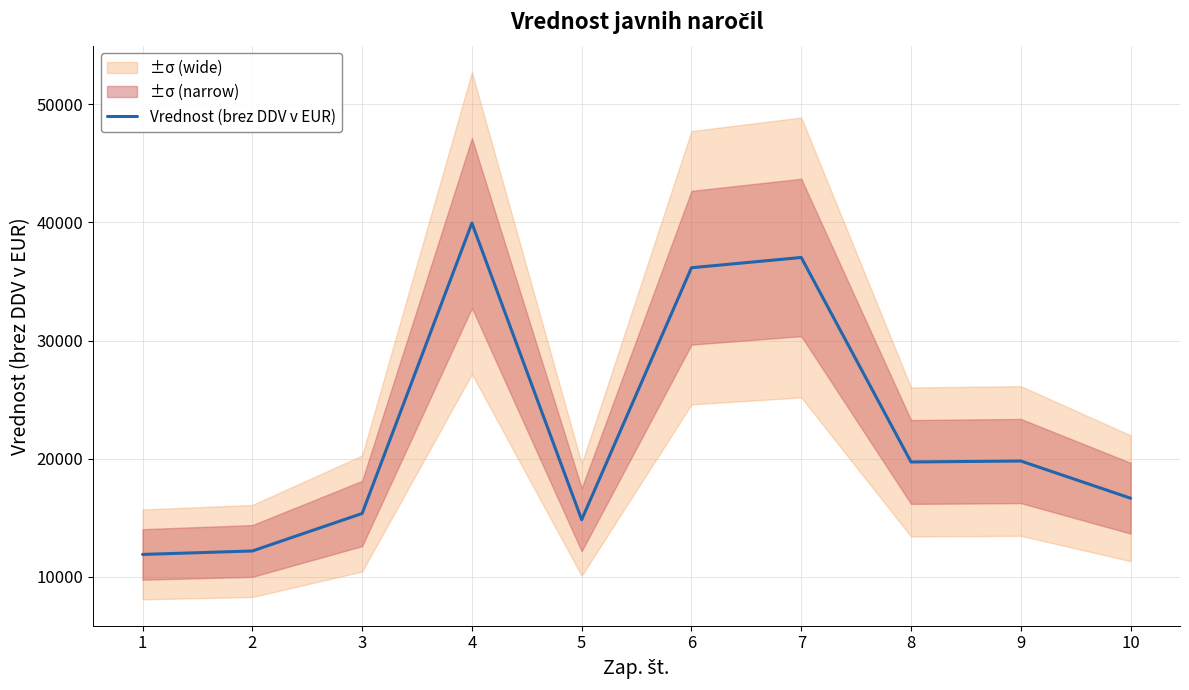

List the labels in order of value, smallest first.

1, 2, 5, 3, 10, 8, 9, 6, 7, 4